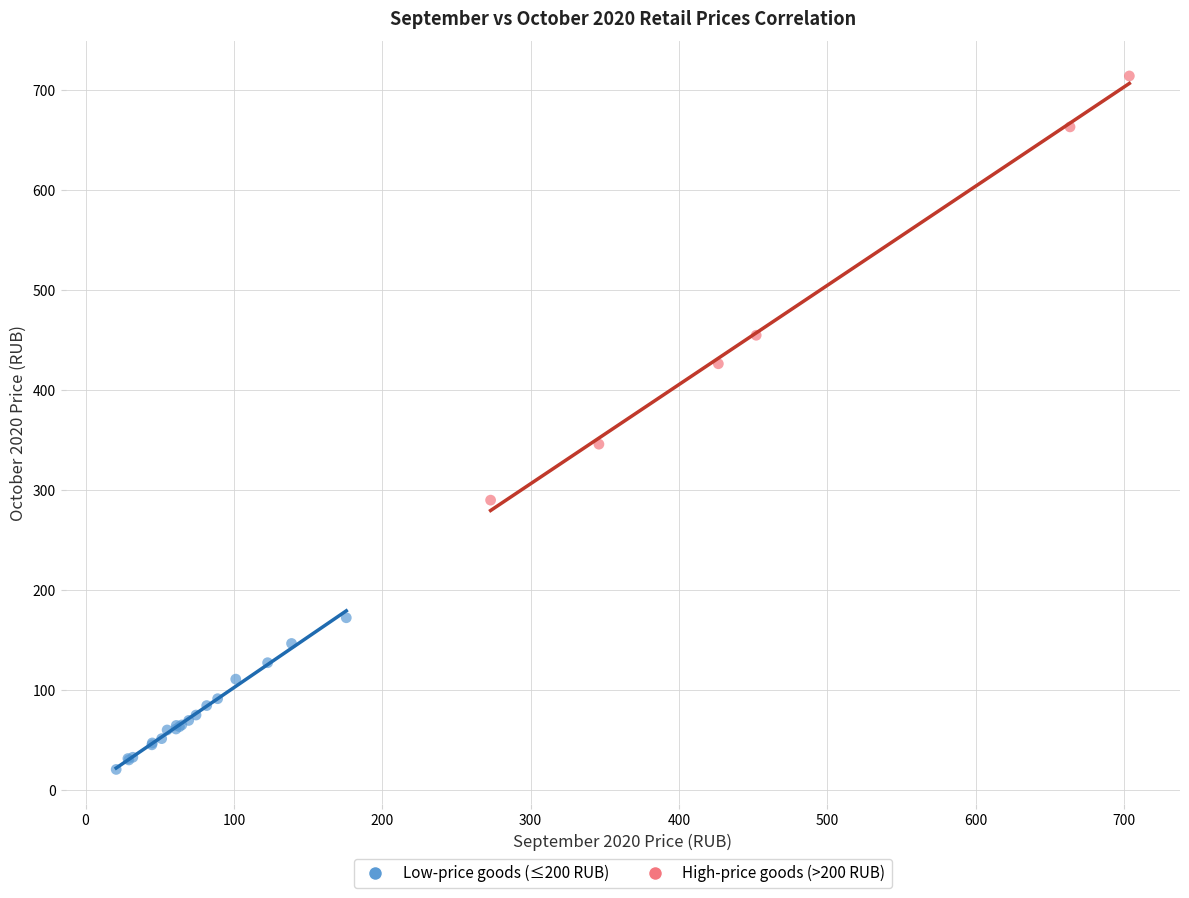

Which series has the widest spread of Y values?

High-price goods (>200 RUB)